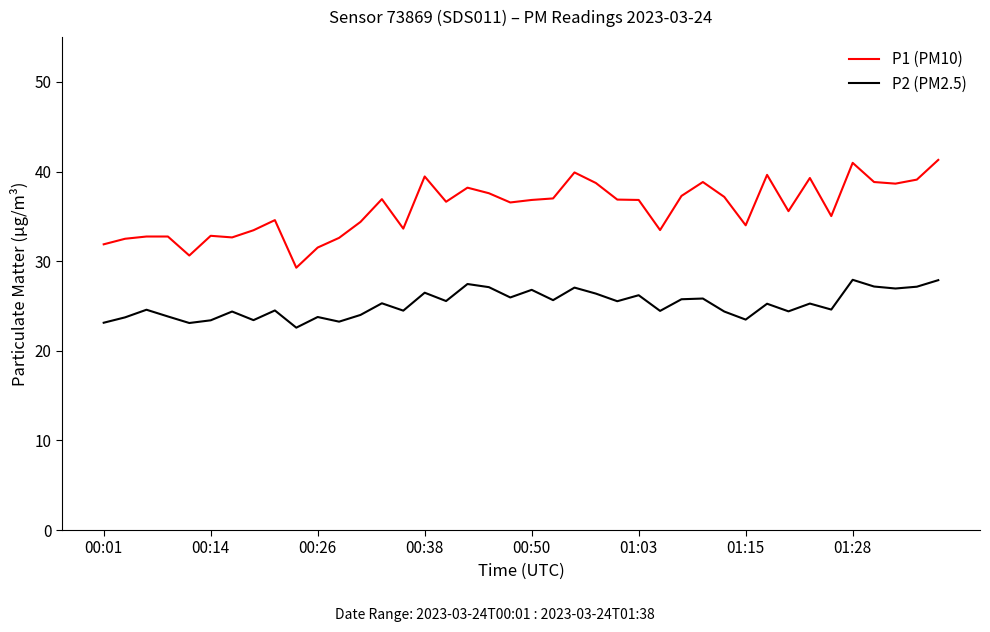

What is the minimum value for P1 (PM10)?

29.3